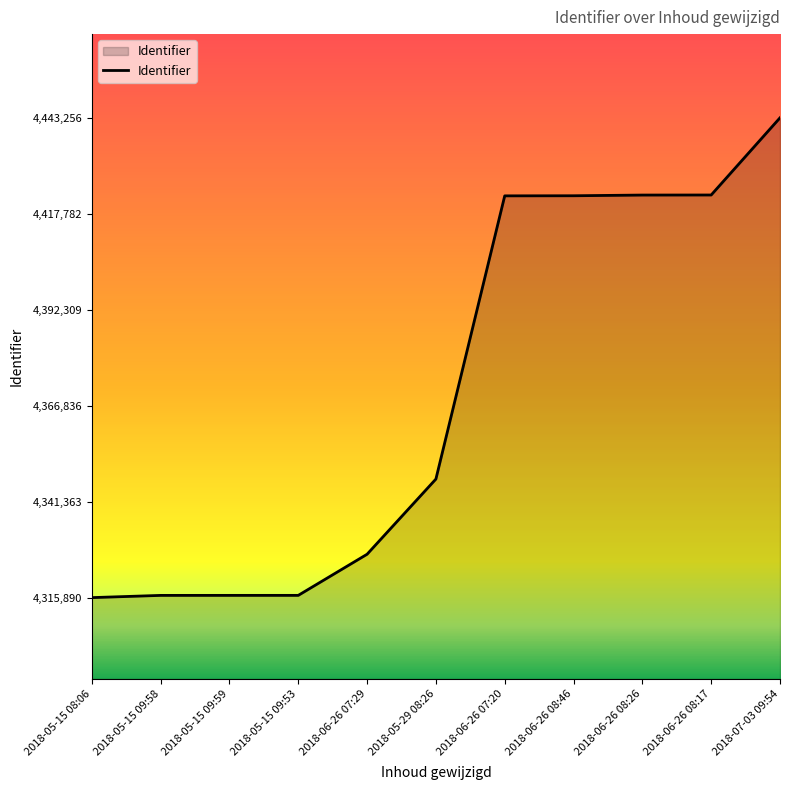

Which category has the highest value across all series?

2018-07-03 09:54